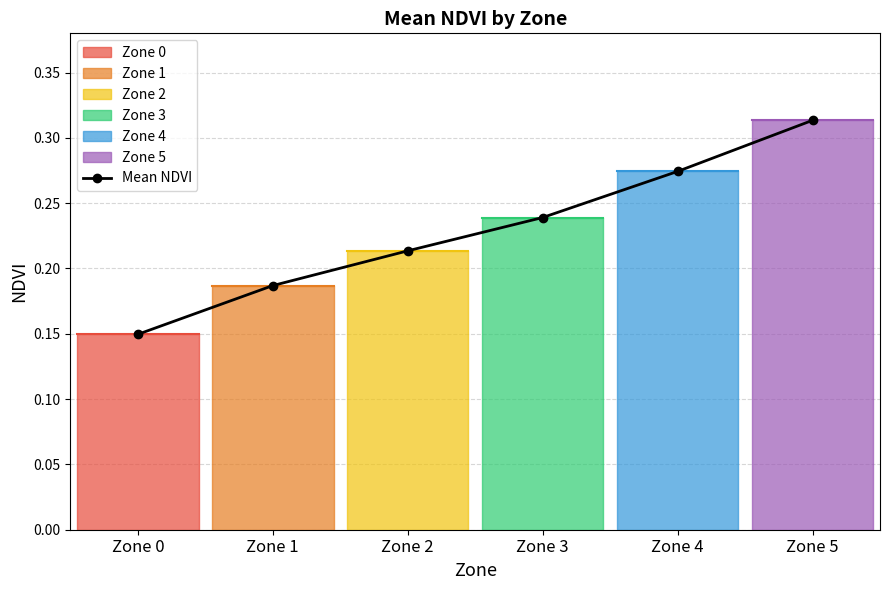

Reading left to right, list all the values displayed in this chart.

Zone 0=0.1	Zone 1=0.2	Zone 2=0.2	Zone 3=0.2	Zone 4=0.3	Zone 5=0.3